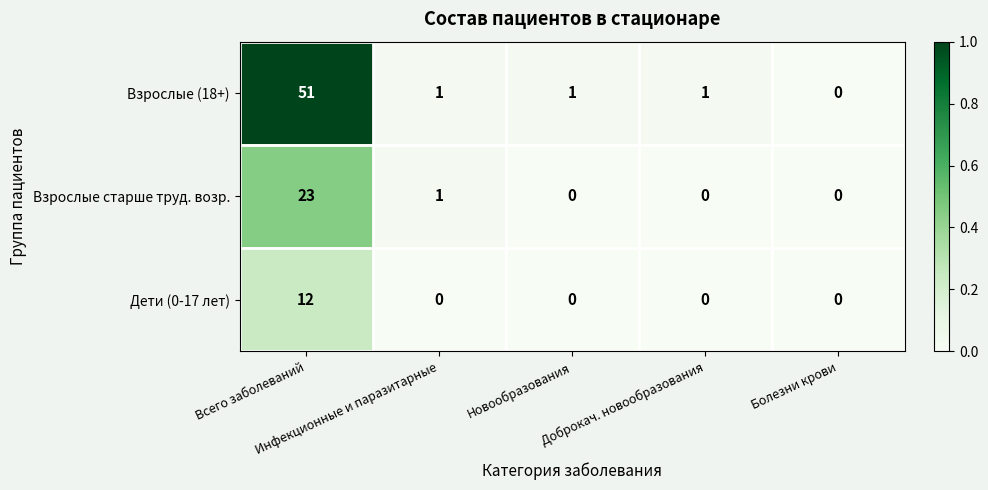

List the series in order of their overall mean, lowest first.

Дети (0-17 лет), Взрослые старше труд. возр., Взрослые (18+)